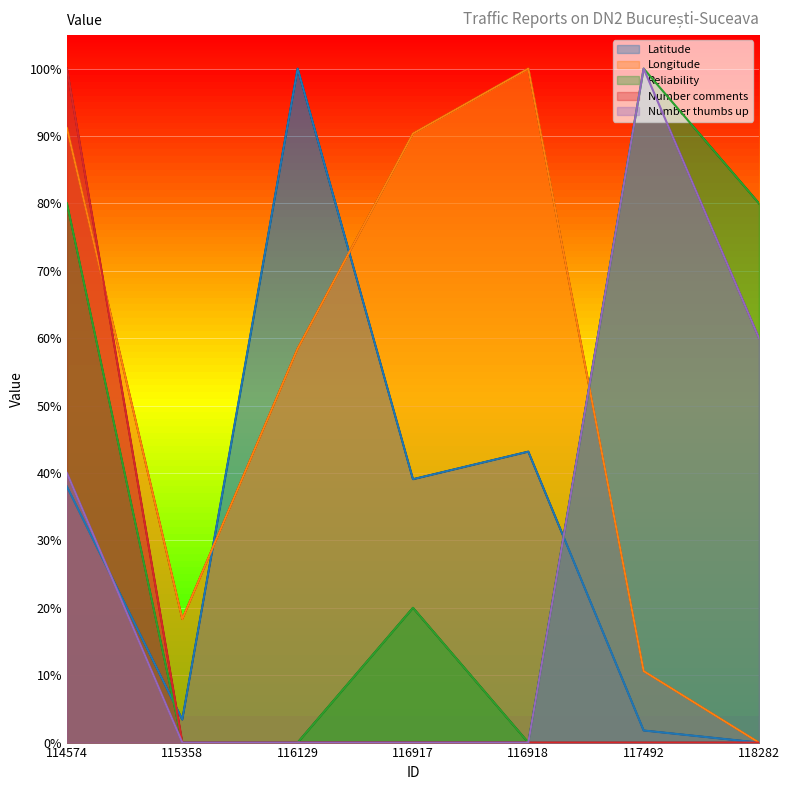

Is the value of Longitude at 115358 greater than the value of Latitude at 116129?

No